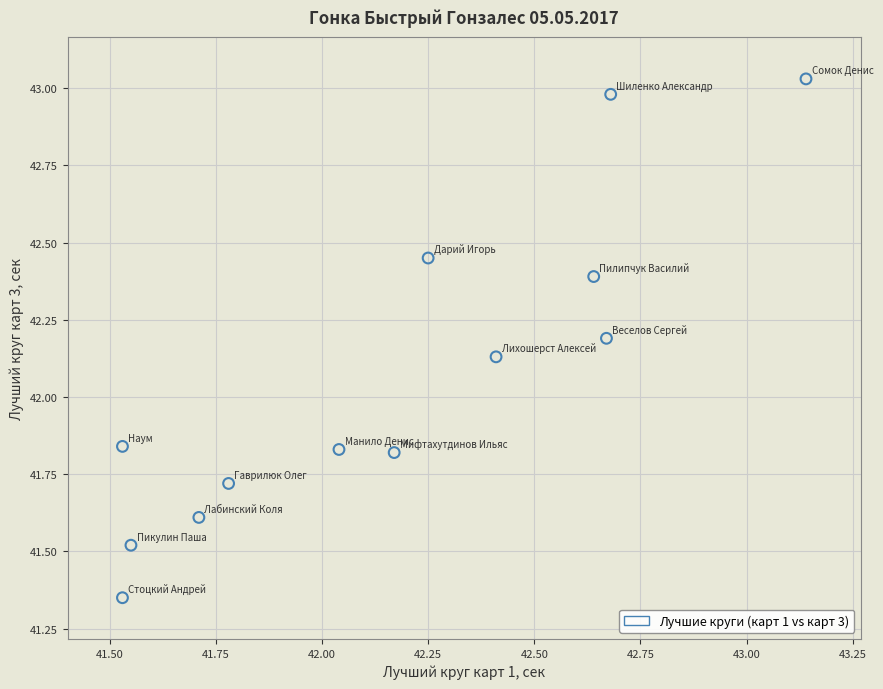

What is the range of Y values (max minus min)?

1.7